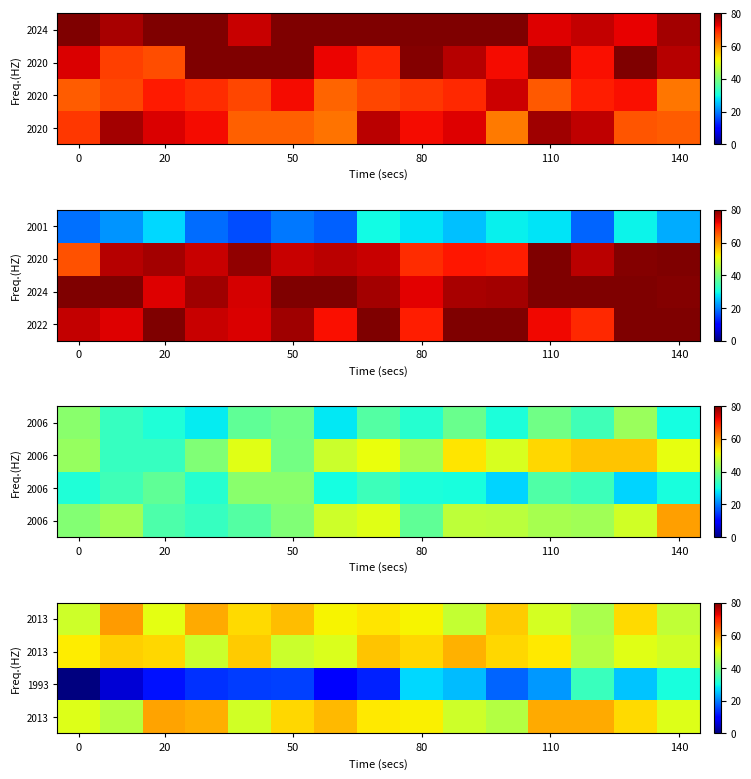

At how many categories does at least one series exceed 19?

15